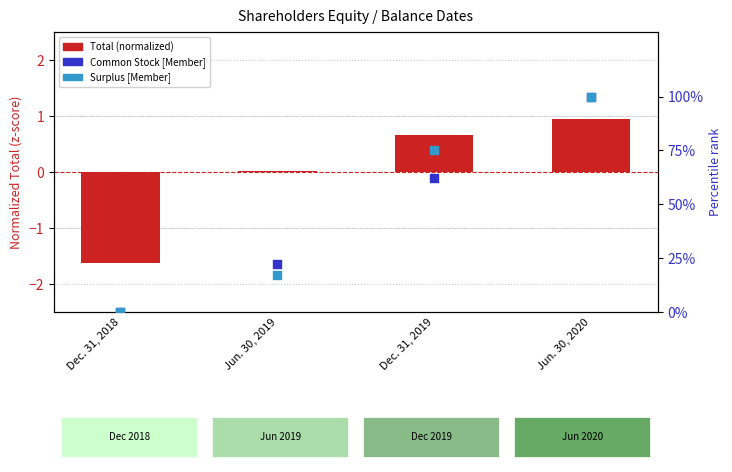

Which series has the largest total across all categories?

Surplus [Member]